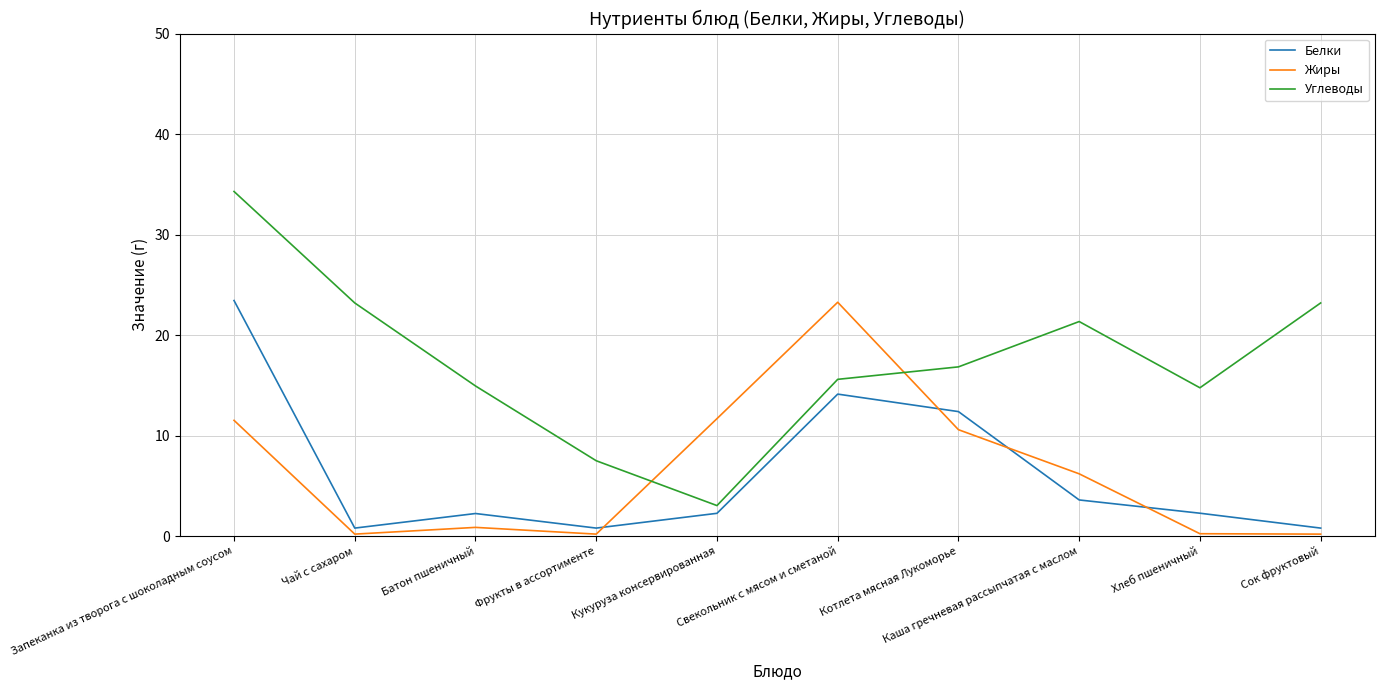

True or false: Белки has more than 2 interior local peaks.

False